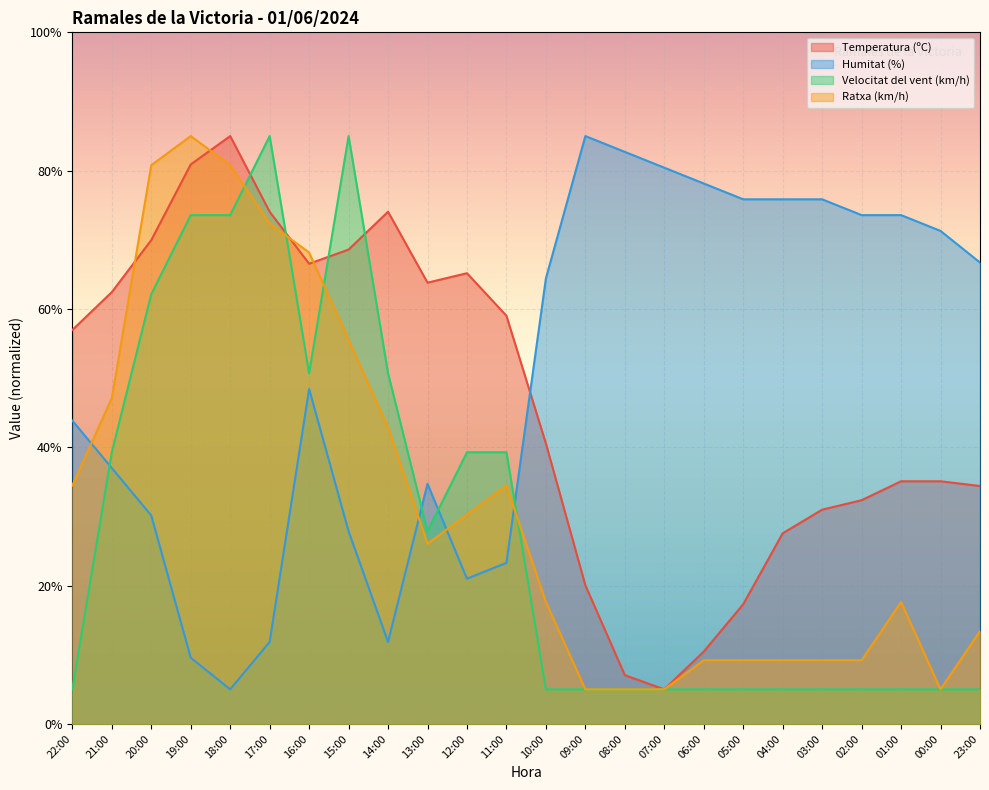

What is the value of the Ratxa (km/h) point at the 3rd from the left?

80.8